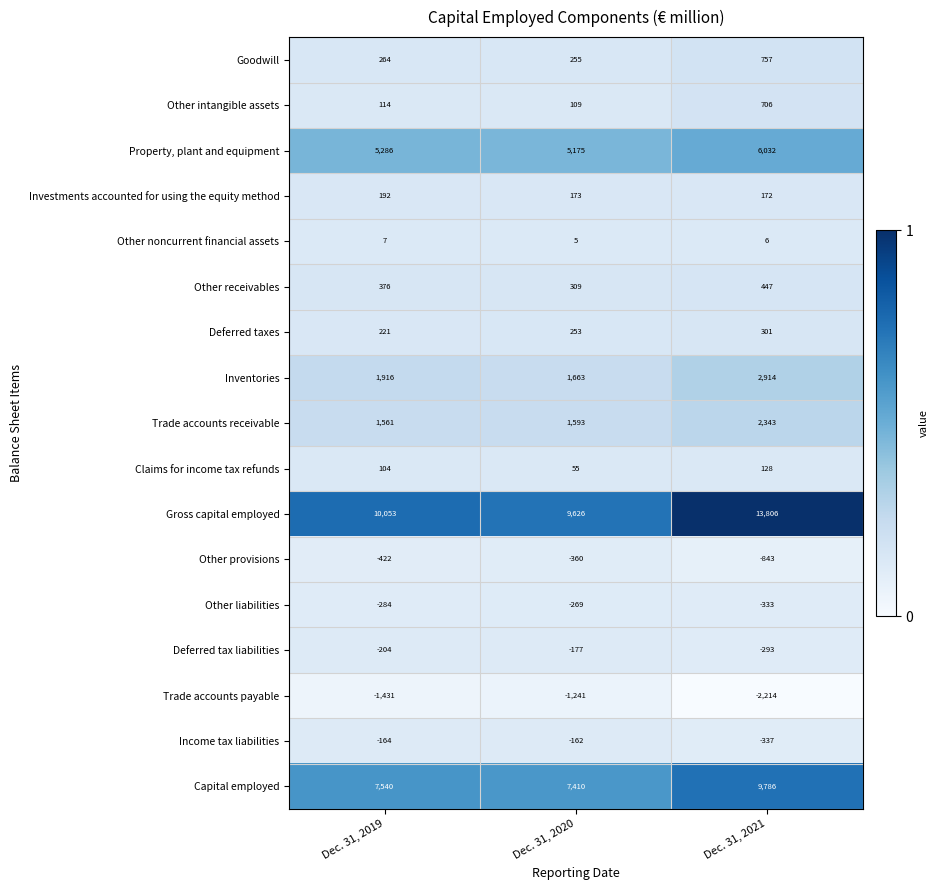

What is the total value across all series at Dec. 31, 2020?

24417